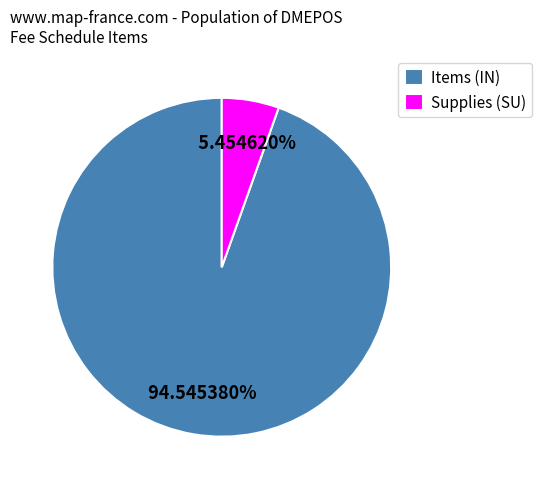

What is the ratio of the value at Items (IN) to the value at Supplies (SU)?

17.3